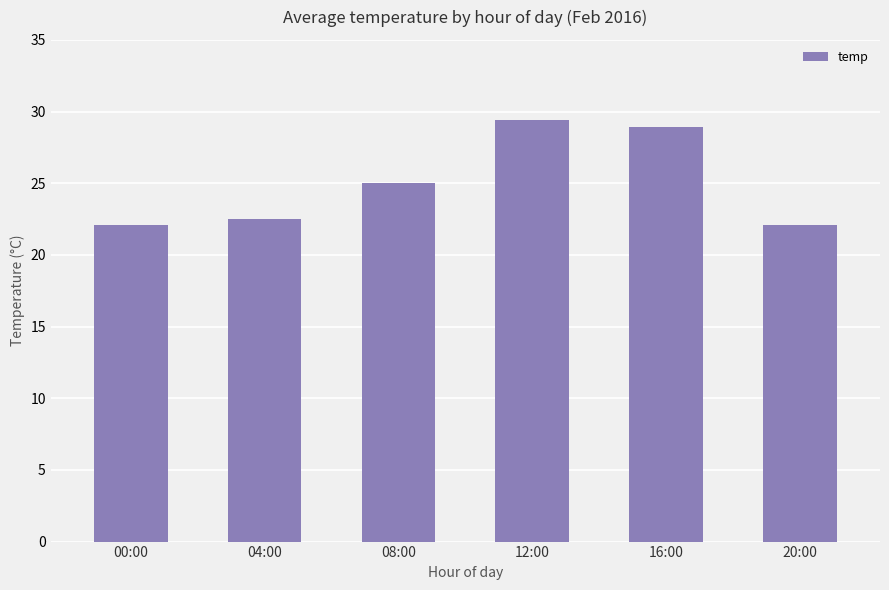

Reading left to right, list all the values displayed in this chart.

22.1	22.5	25.0	29.4	28.9	22.1